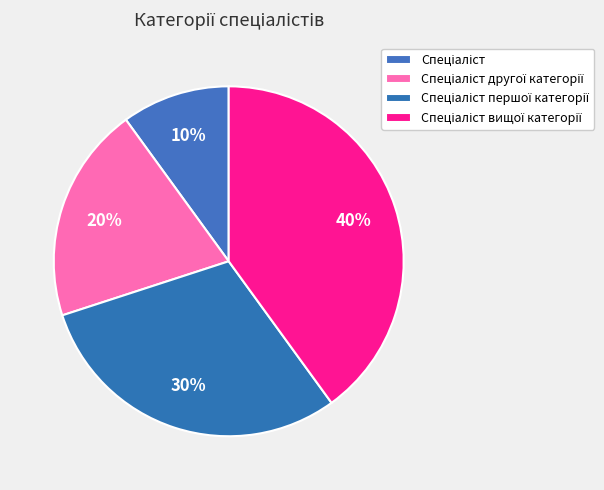

How many segments does this pie chart have?

4